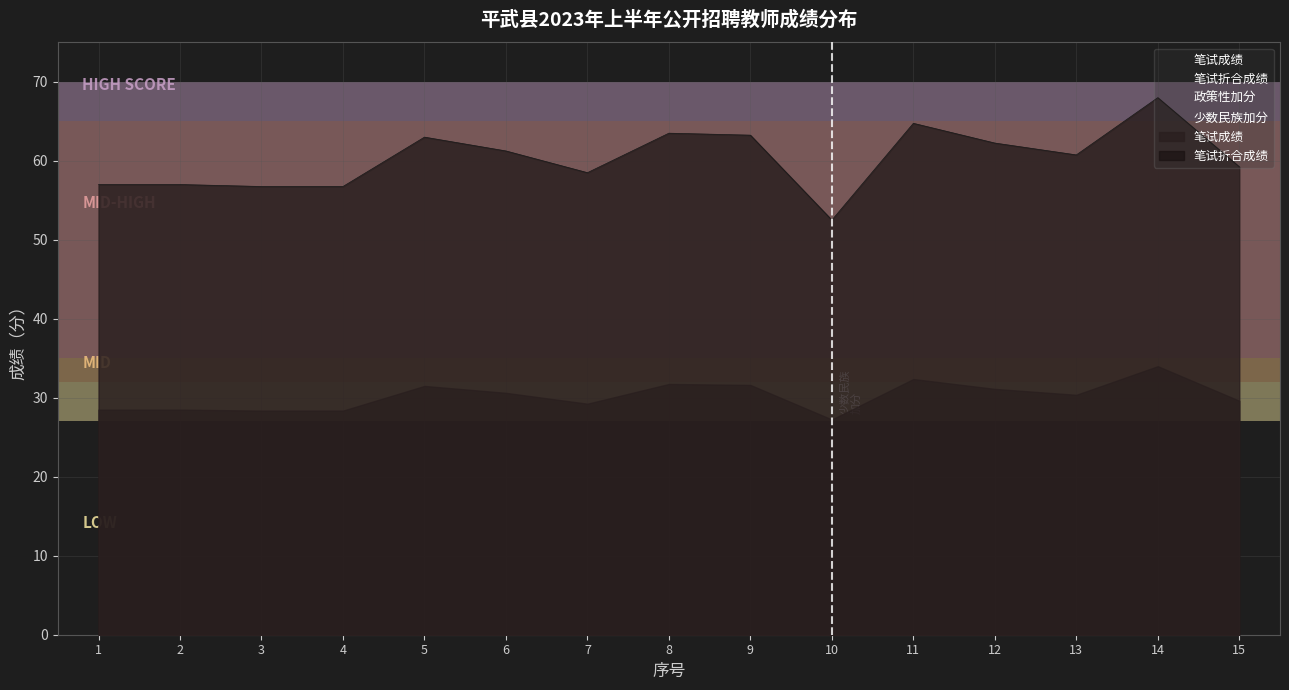

What is the sum of all 少数民族加分 values?

1.0